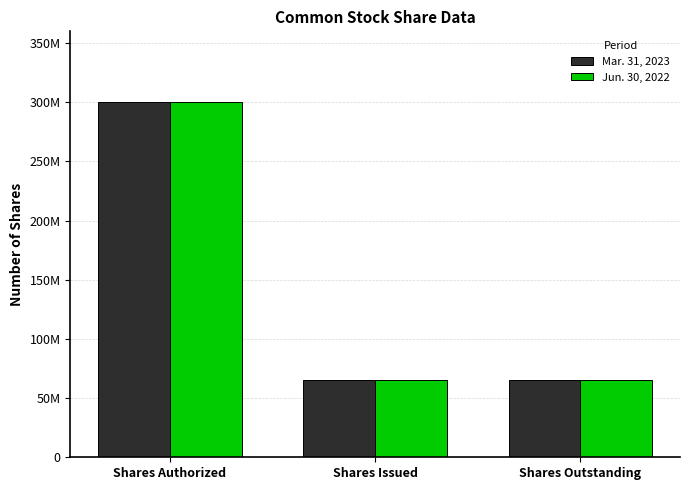

What position from the right is Shares Issued?

2